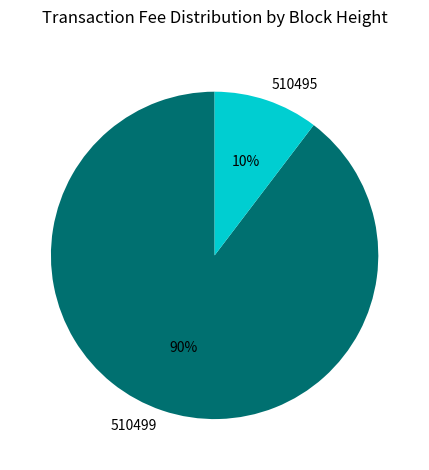

Which category has the biggest portion of the pie?

510499